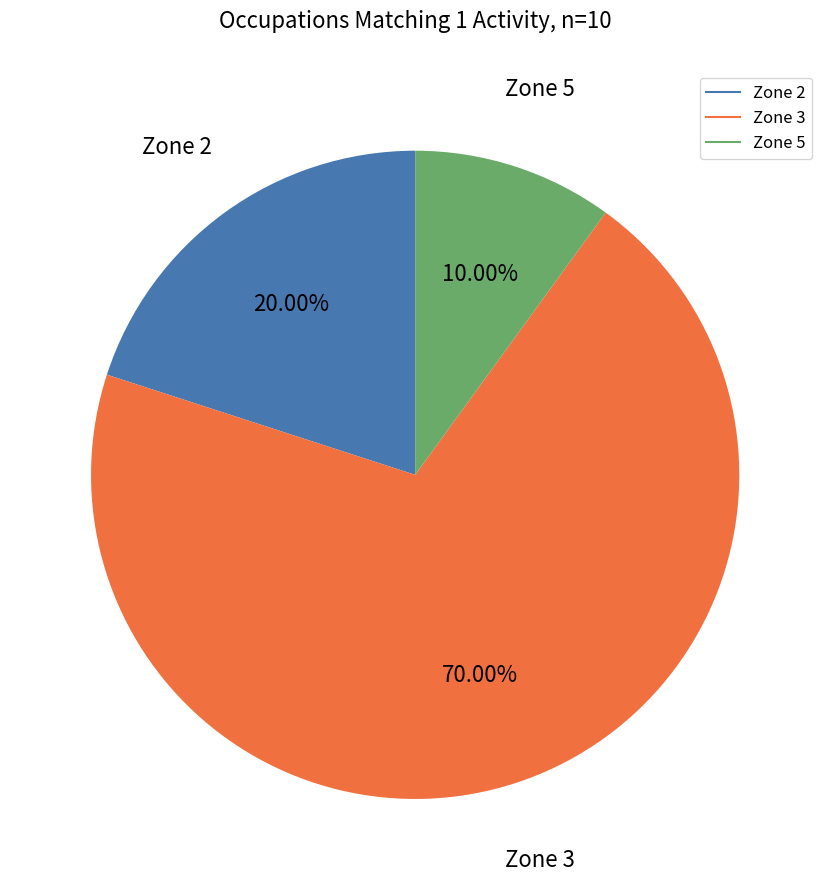

Is there any slice that represents more than half of the pie?

Yes